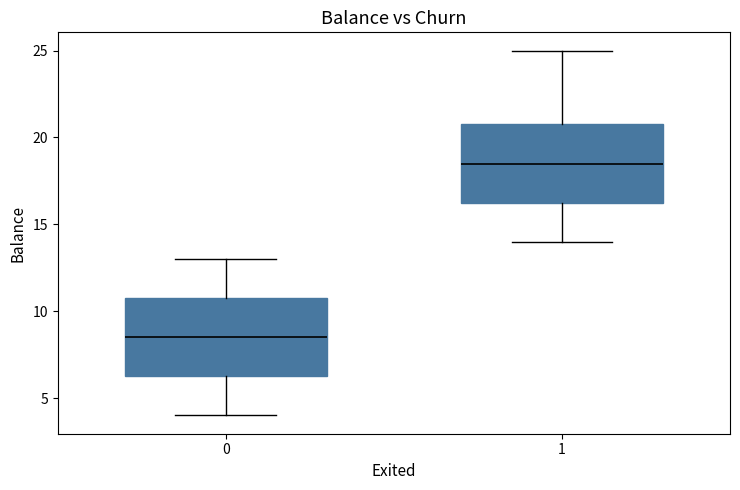

Where does the median line of the box at x = 1 sit on the y-axis? The values are not printed on the chart, so give them approximately, as read against the axis.

18.5